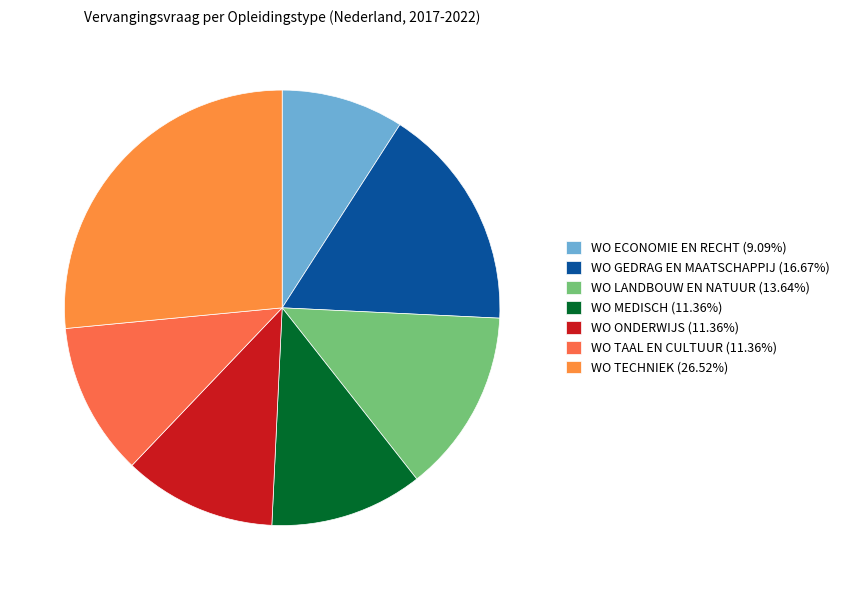

What is the largest slice in the pie chart?

WO TECHNIEK